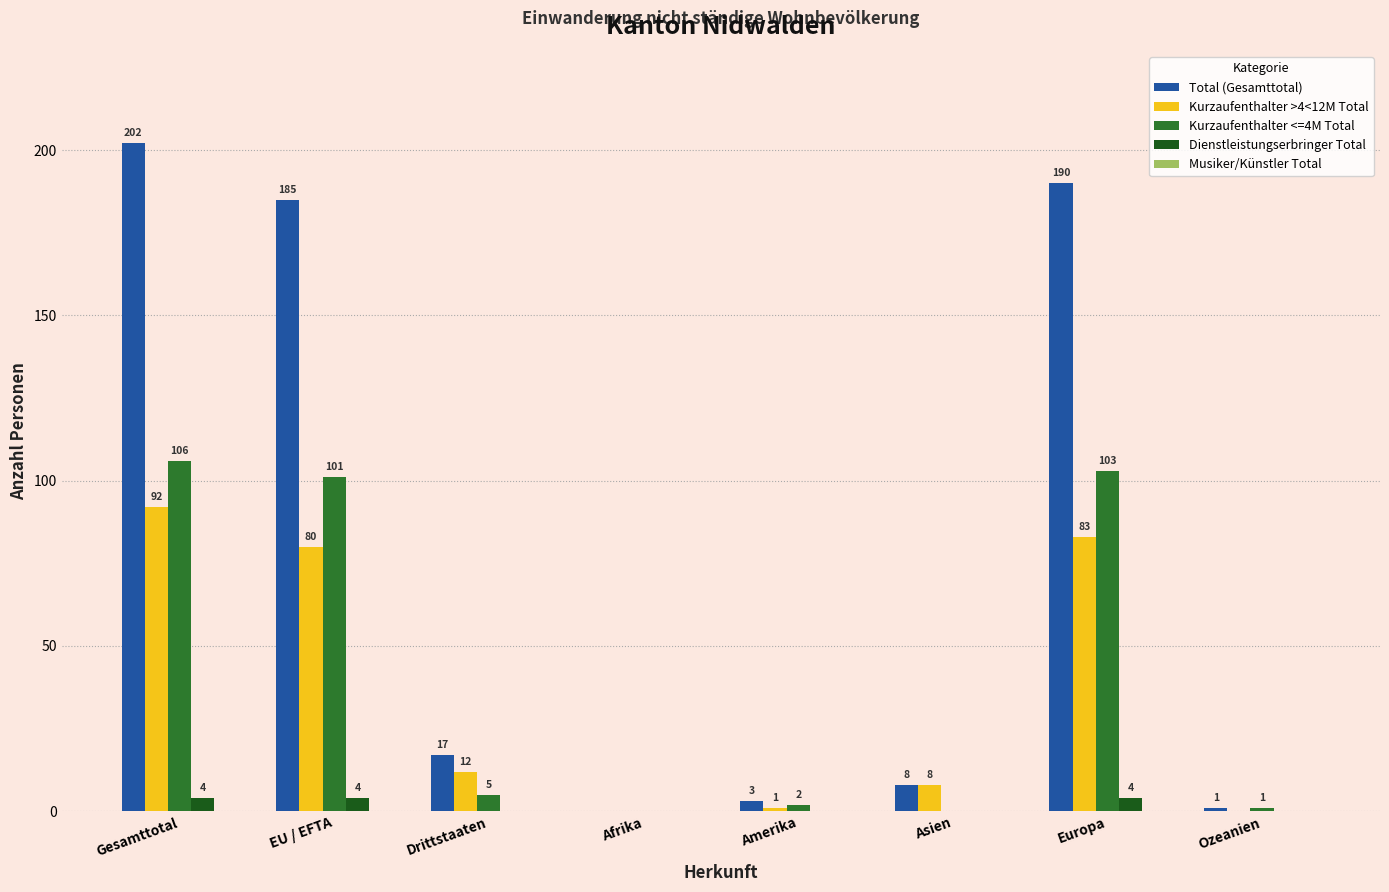

What value does the Kurzaufenthalter <=4M Total series have at EU / EFTA?

101